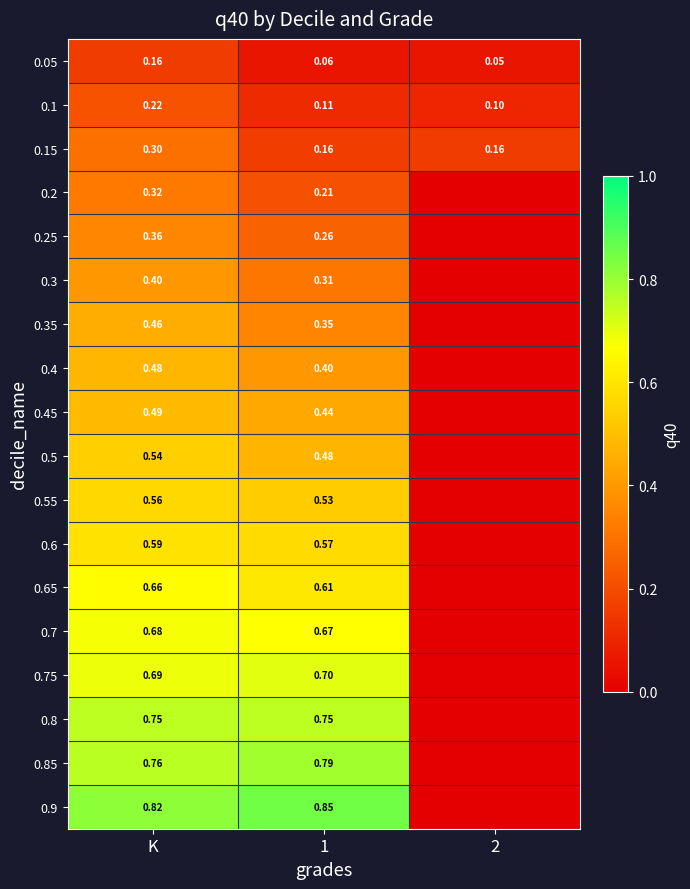

List the series in order of their peak value, lowest first.

0.05, 0.1, 0.15, 0.2, 0.25, 0.3, 0.35, 0.4, 0.45, 0.5, 0.55, 0.6, 0.65, 0.7, 0.75, 0.8, 0.85, 0.9